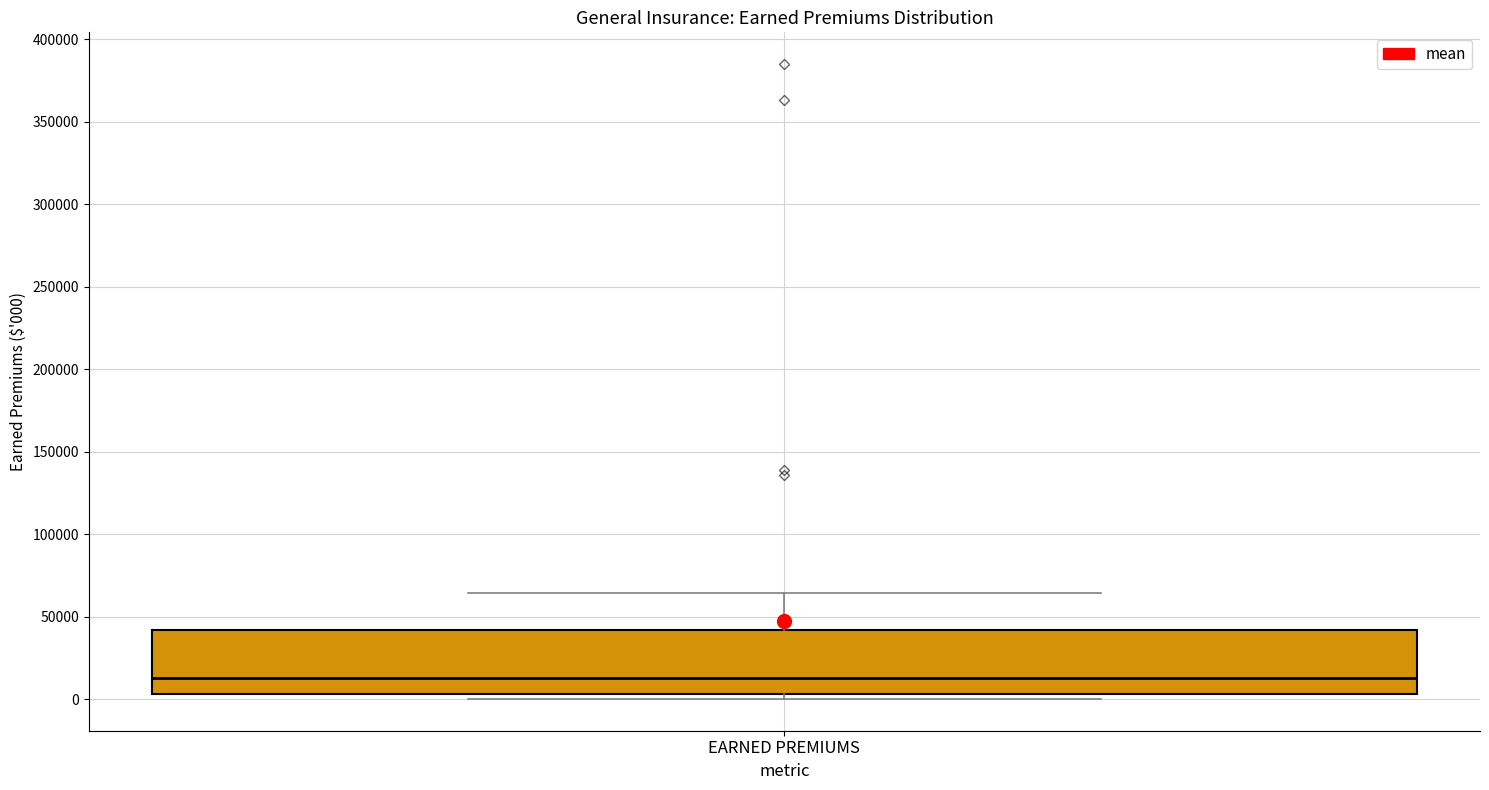

Read this box plot against the y-axis: the position of the median line, the range covered by the box, and the ends of both whiskers. The values are not printed on the chart, so give them approximately, as read against the axis.

median 15000, box 5000 to 40000, whiskers 0 to 65000